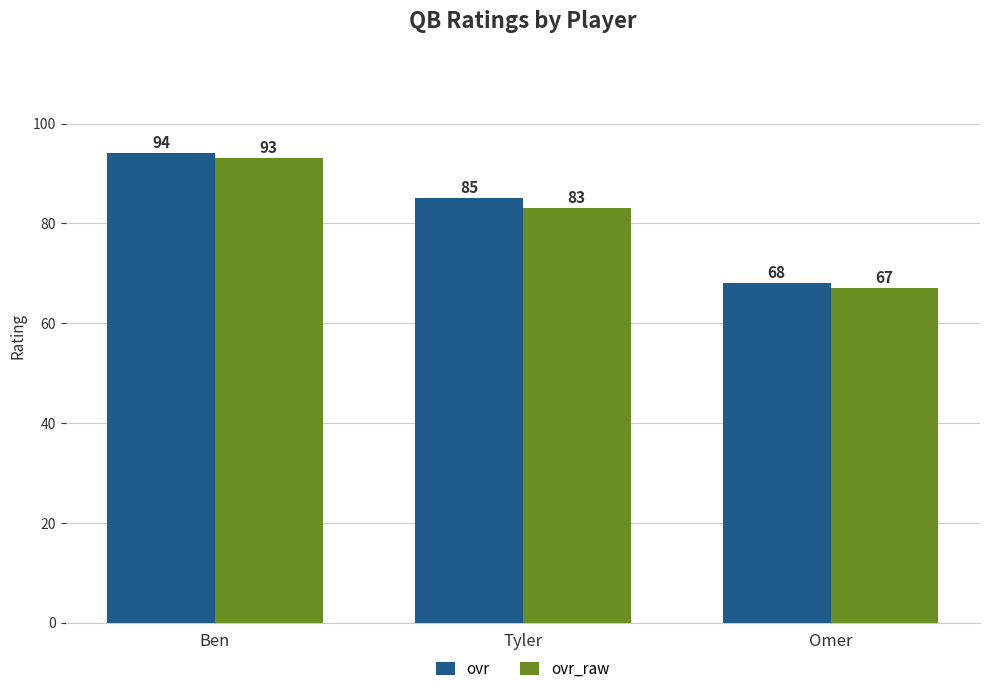

How many distinct data groups are displayed?

2